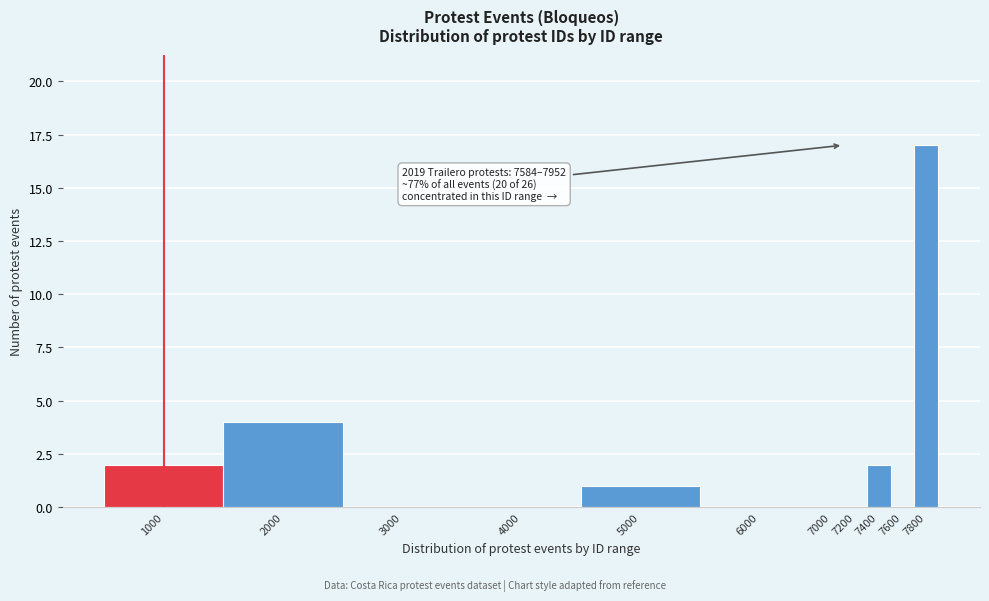

Reading left to right, what are all the values shown in this chart?

1000=2	2000=4	3000=0	4000=0	5000=1	6000=0	7000=0	7200=0	7400=2	7600=0	7800=17